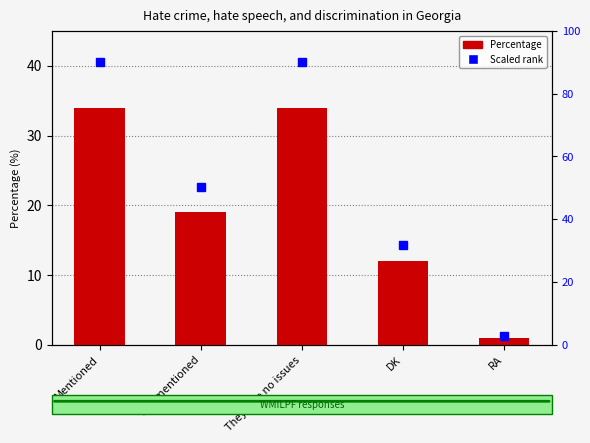

At which label is the value closest to 17?

Not mentioned